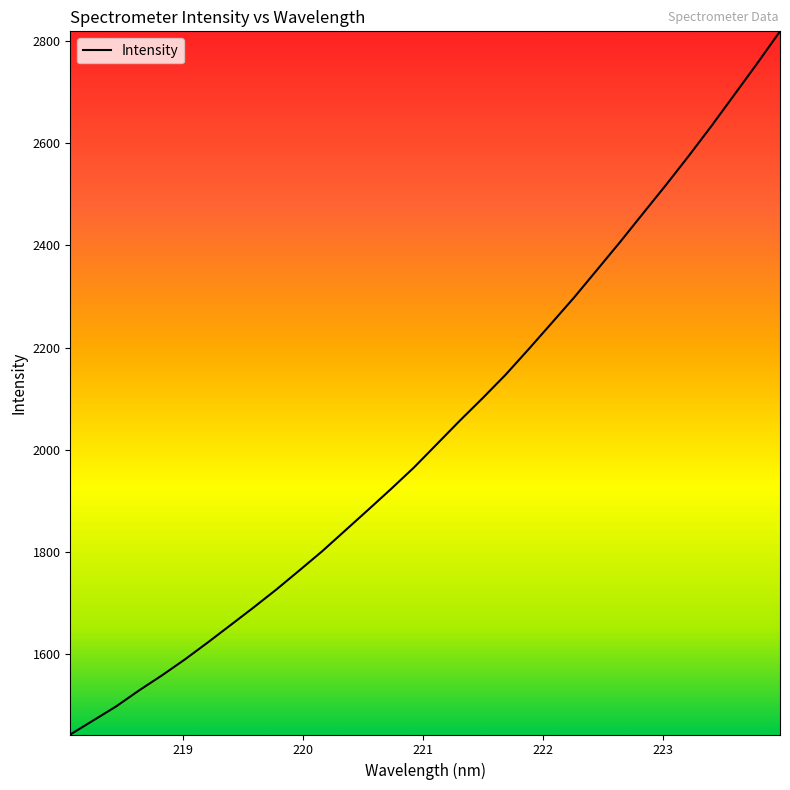

What is the difference between the maximum and minimum values?

1375.7